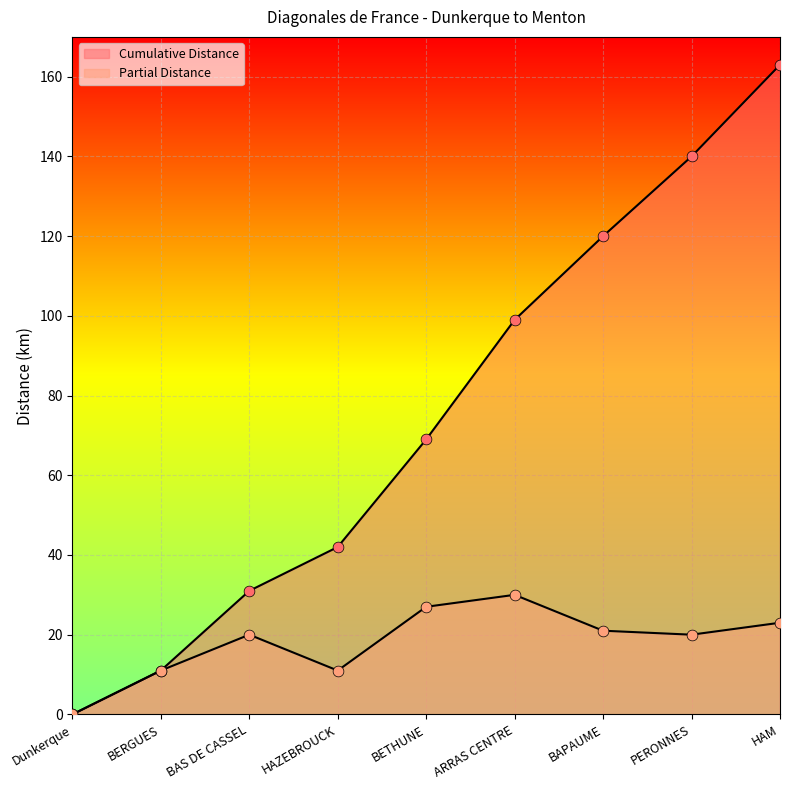

At how many categories does at least one series exceed 99?

3